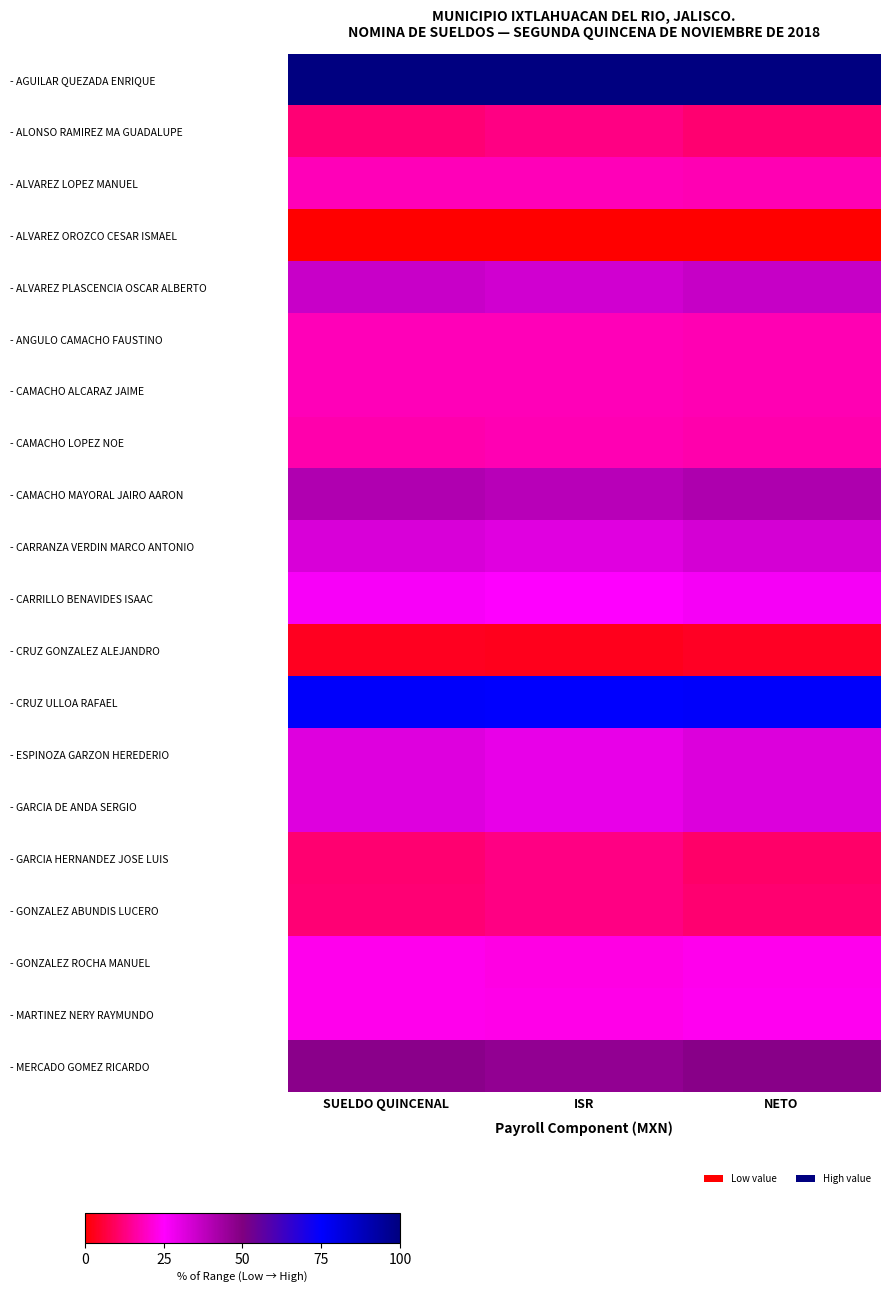

At which category is the sum across all series the highest?

NETO